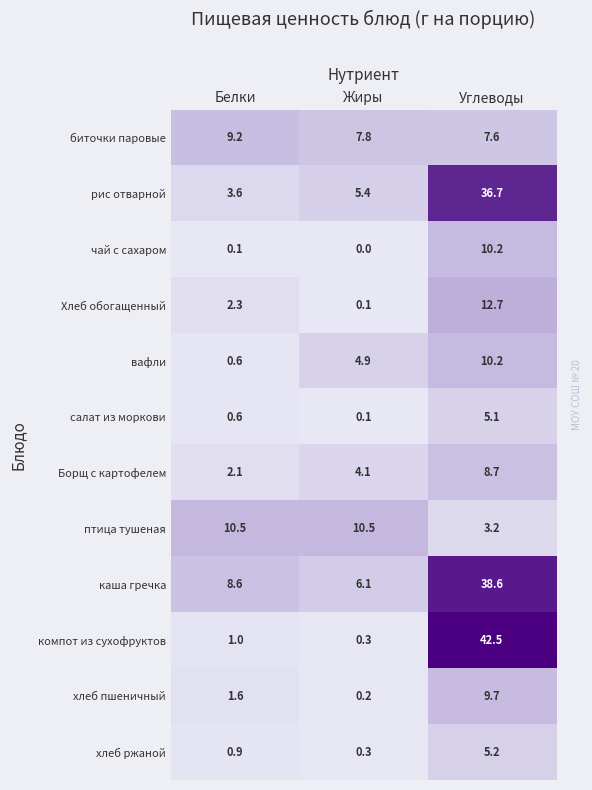

What is the sum of the Хлеб обогащенный values at Белки and Жиры?

2.4